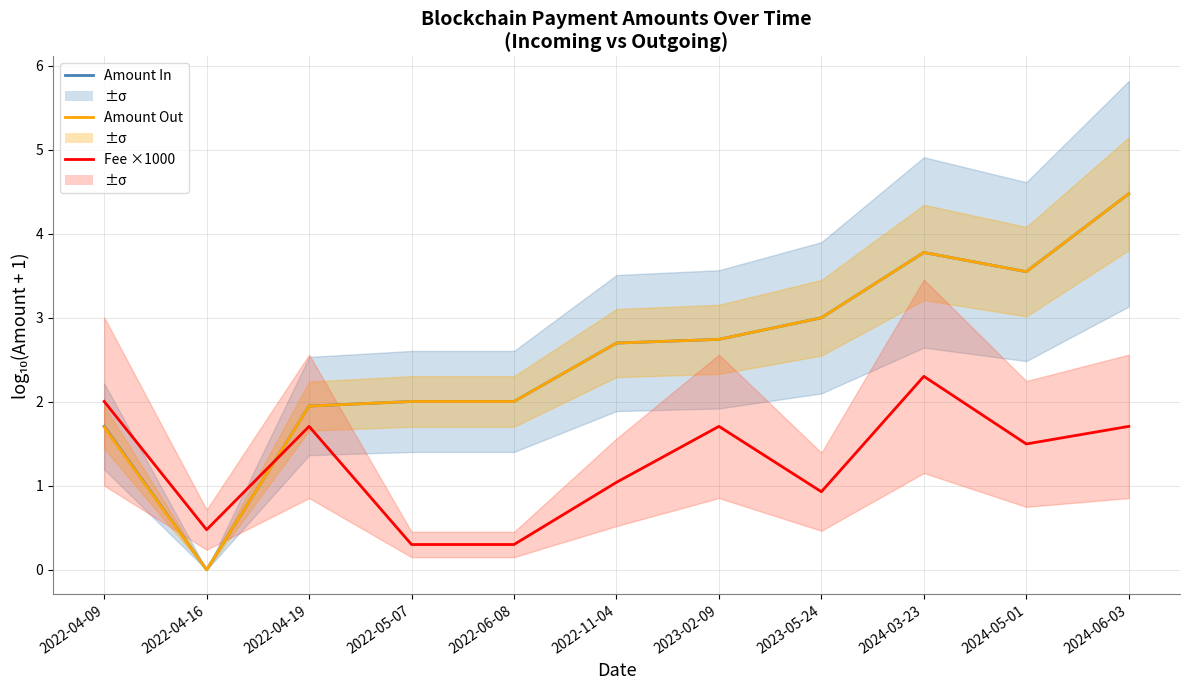

True or false: Amount Out and Amount In cross at least once.

False